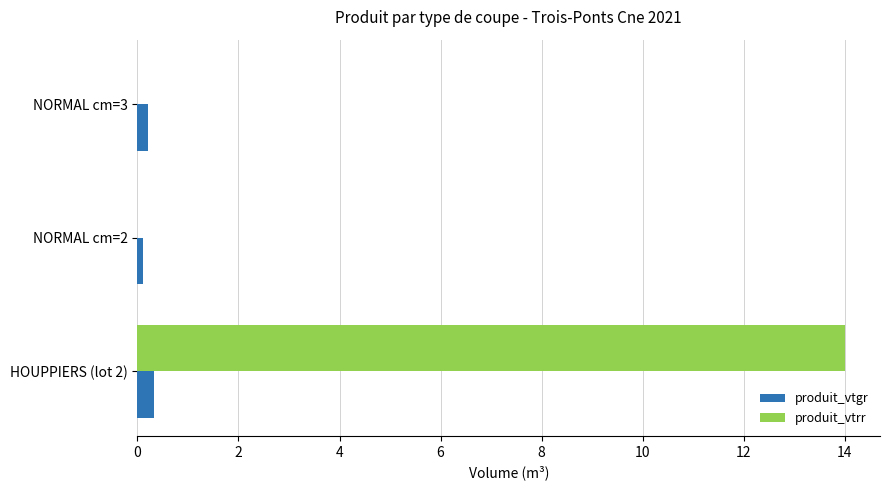

What is the maximum value shown in the chart?

14.0